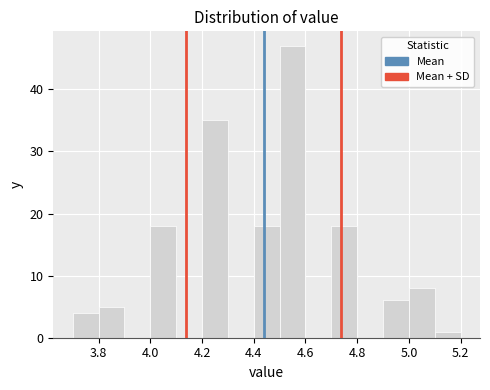

Reading left to right, transcribe this chart: for each bar, give the range it covers on the x-axis and its height. The values are not printed on the chart, so give them approximately, as read against the axis.

3.7 to 3.8: 4
3.8 to 3.9: 5
3.9 to 4.0: 0
4.0 to 4.1: 18
4.1 to 4.2: 0
4.2 to 4.3: 35
4.3 to 4.4: 0
4.4 to 4.5: 18
4.5 to 4.6: 47
4.6 to 4.7: 0
4.7 to 4.8: 18
4.8 to 4.9: 0
4.9 to 5.0: 6
5.0 to 5.1: 8
5.1 to 5.2: 1